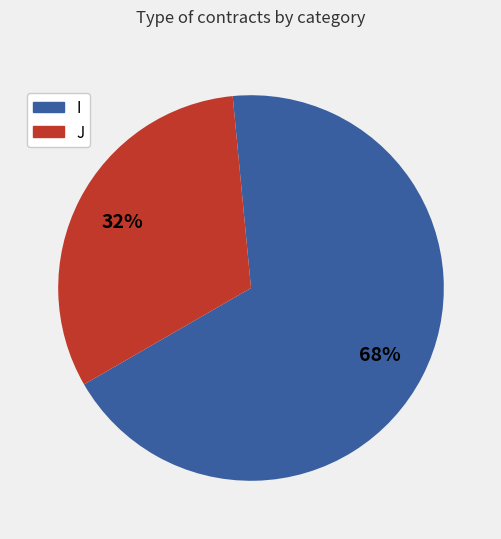

To the nearest percent, what is the combined percentage of J and I?

100%